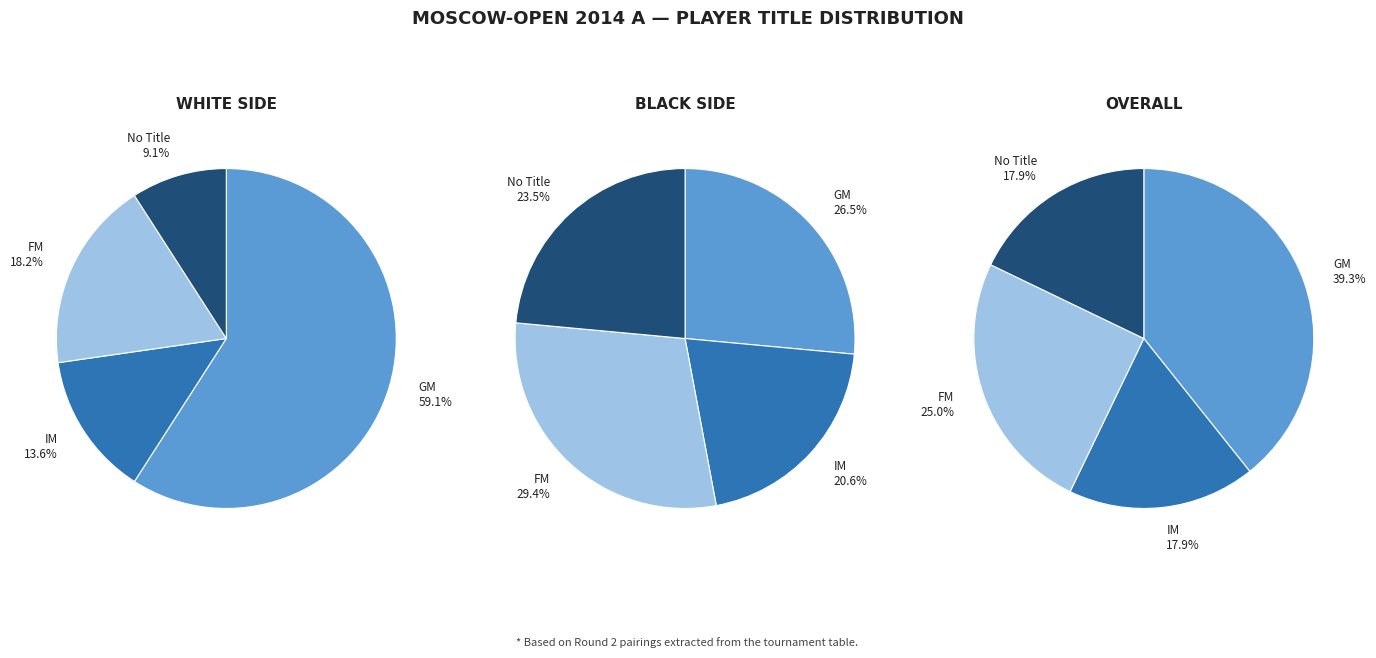

To the nearest percent, what percentage of the pie is ?

18%